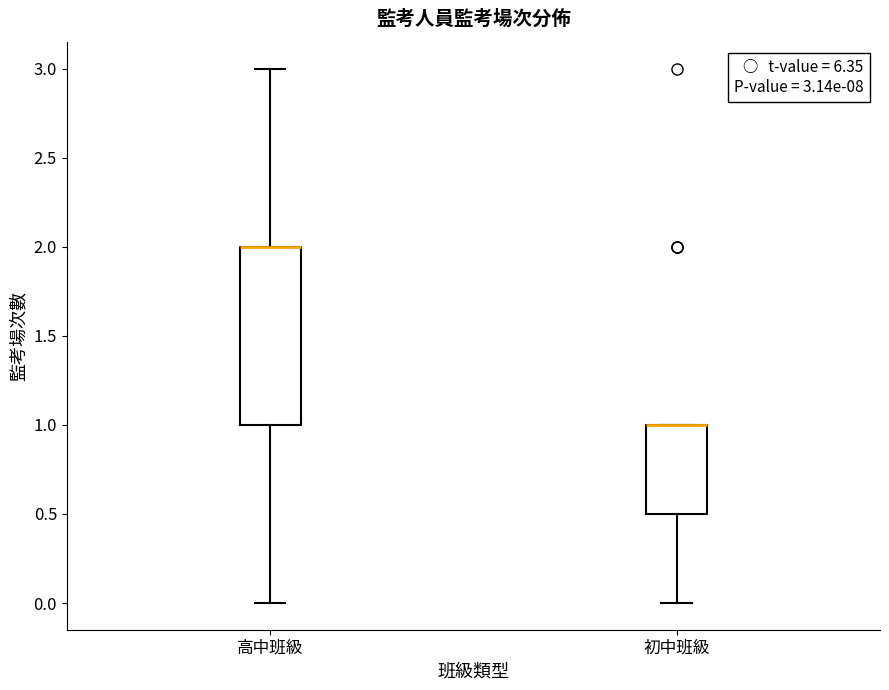

Which box is the tallest, from its lower edge to its upper edge?

高中班級